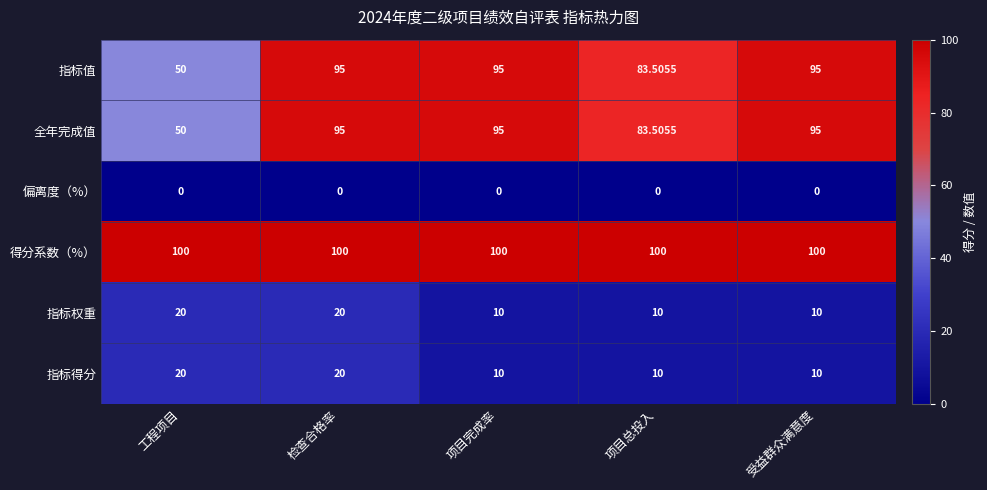

At which category is the sum across all series the highest?

检查合格率